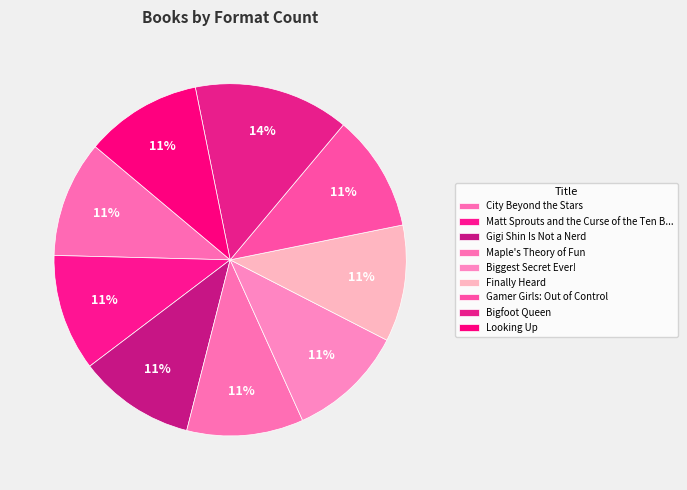

Does Biggest Secret Ever! represent more than half of the total?

No